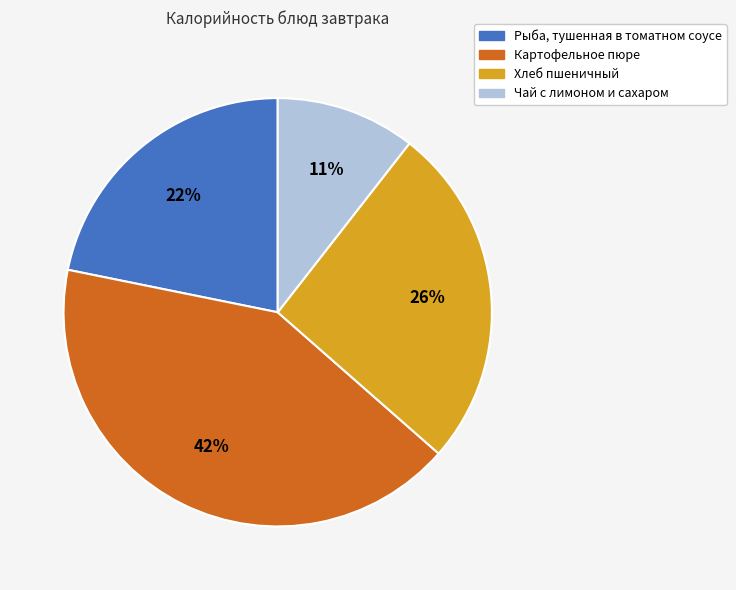

The Картофельное пюре slice represents 42% of the pie. True or false?

True